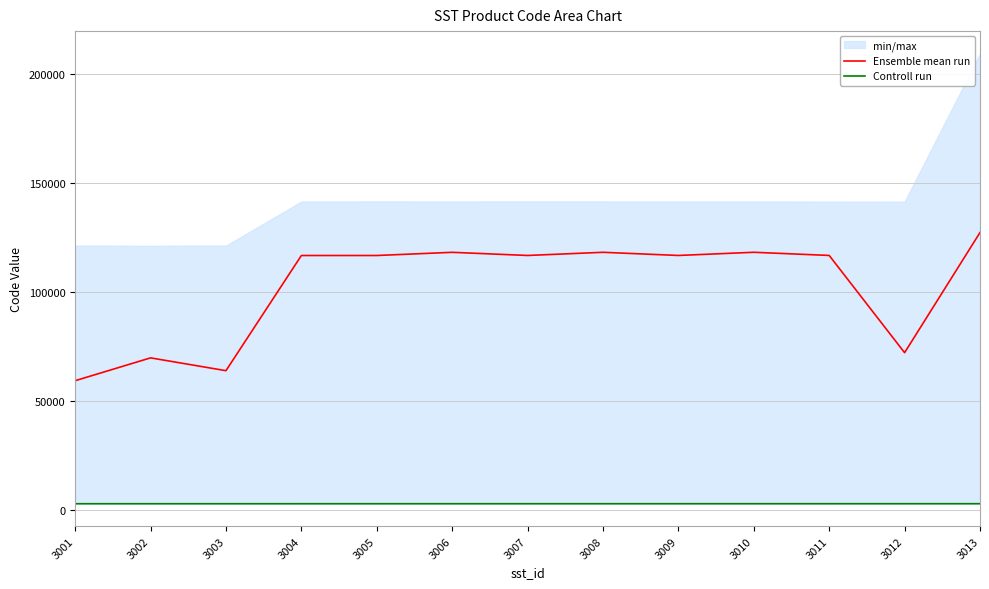

At which category is the sum across all series the highest?

3013